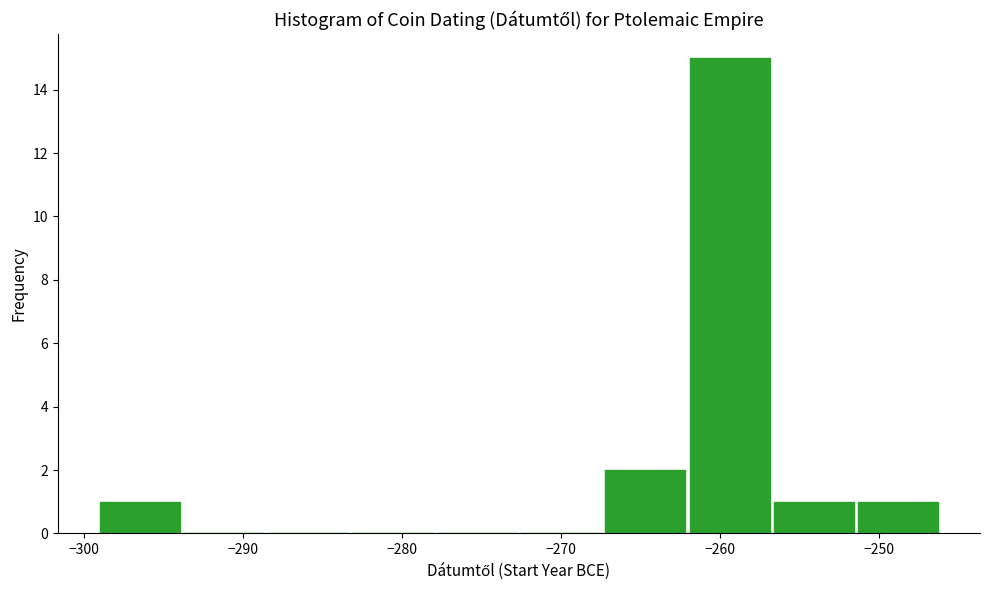

Reading left to right, list every bar in this chart as the range it spans on the x-axis followed by its height. Neither the bar edges nor the heights are printed on the chart, so give them approximately, as read against the axes.

-299.0 to -293.7: 1
-293.7 to -288.4: 0
-288.4 to -283.1: 0
-283.1 to -277.8: 0
-277.8 to -272.5: 0
-272.5 to -267.2: 0
-267.2 to -261.9: 2
-261.9 to -256.6: 15
-256.6 to -251.3: 1
-251.3 to -246.0: 1